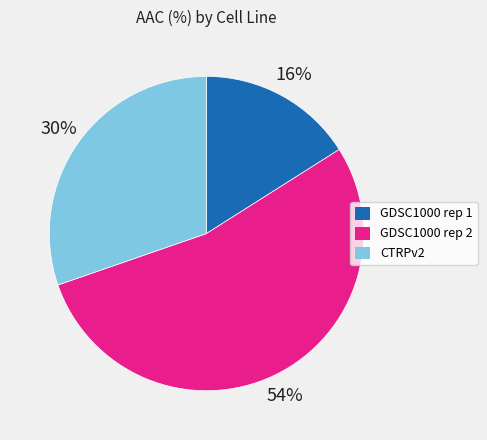

To the nearest percent, what is the difference between the GDSC1000 rep 1 and CTRPv2 slice percentages?

14%